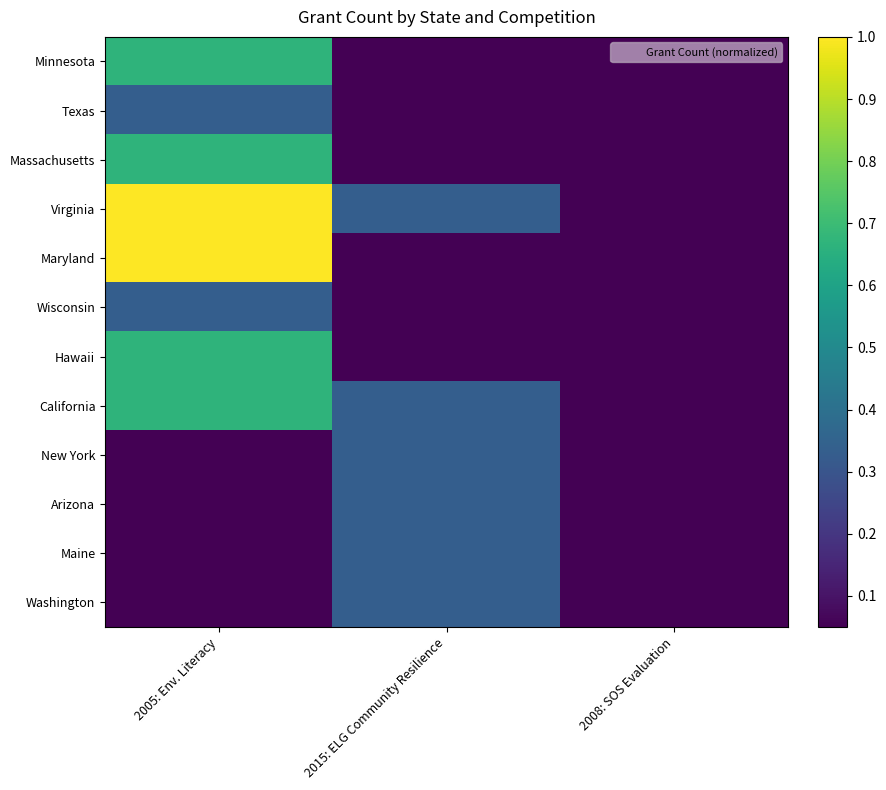

Rank the series by their maximum value, from highest to lowest.

Virginia, Maryland, Minnesota, Massachusetts, Hawaii, California, Texas, Wisconsin, New York, Arizona, Maine, Washington